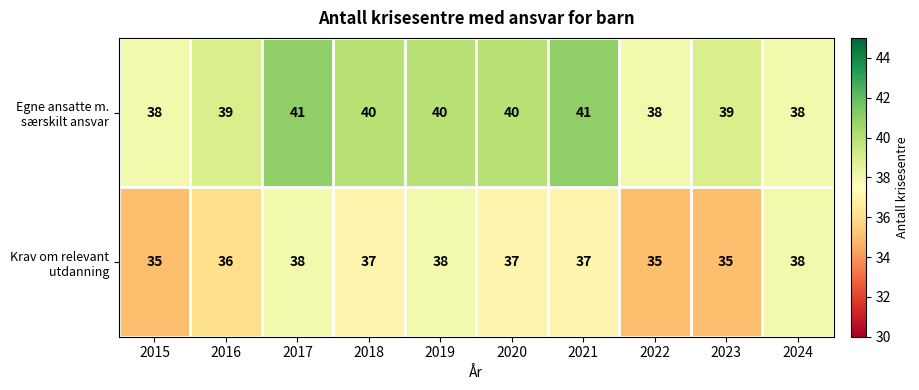

What is the maximum value shown in the chart?

41